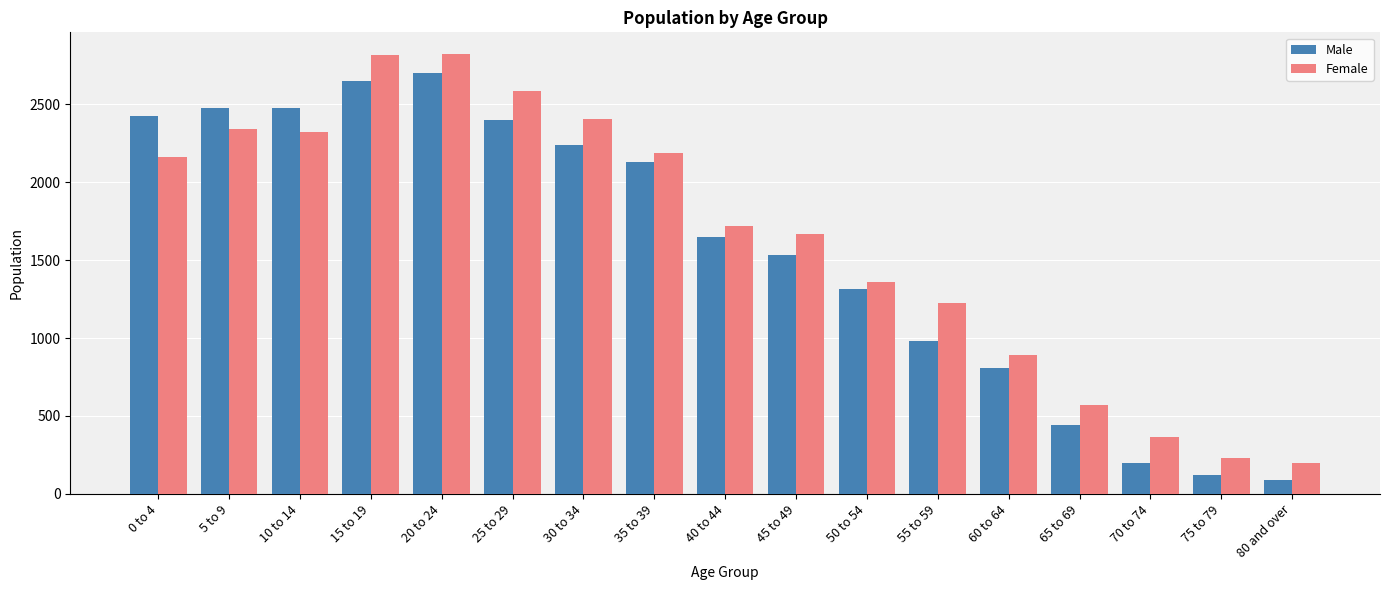

The Male series shows 970 at 45 to 49. True or false?

False